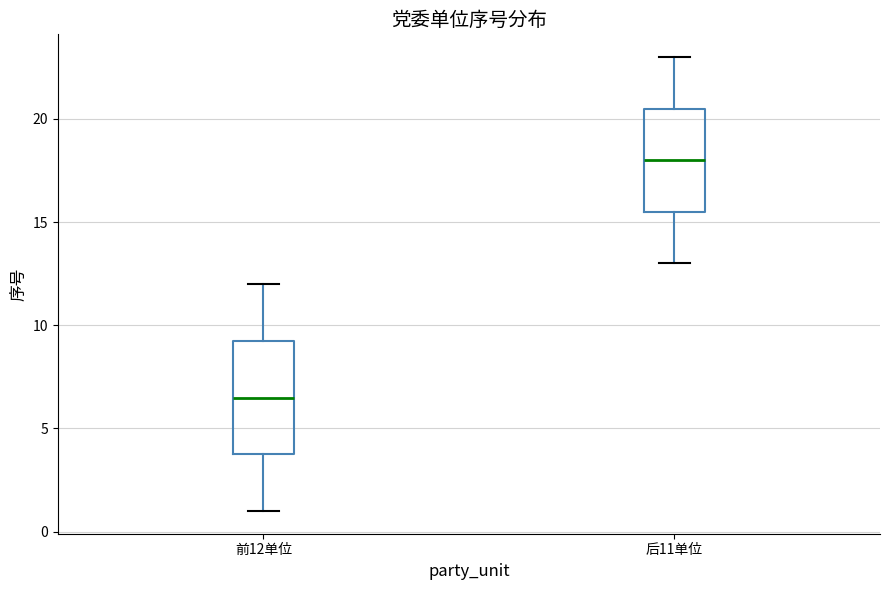

Where does the upper whisker of the box for 前12单位 end on the y-axis? The values are not printed on the chart, so give them approximately, as read against the axis.

12.0